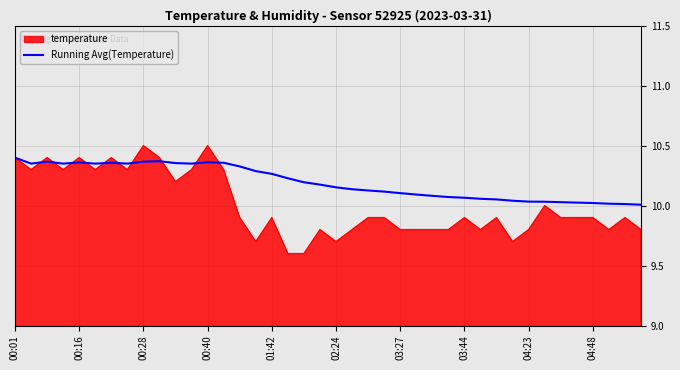

What is the highest value of the temperature series?

10.5